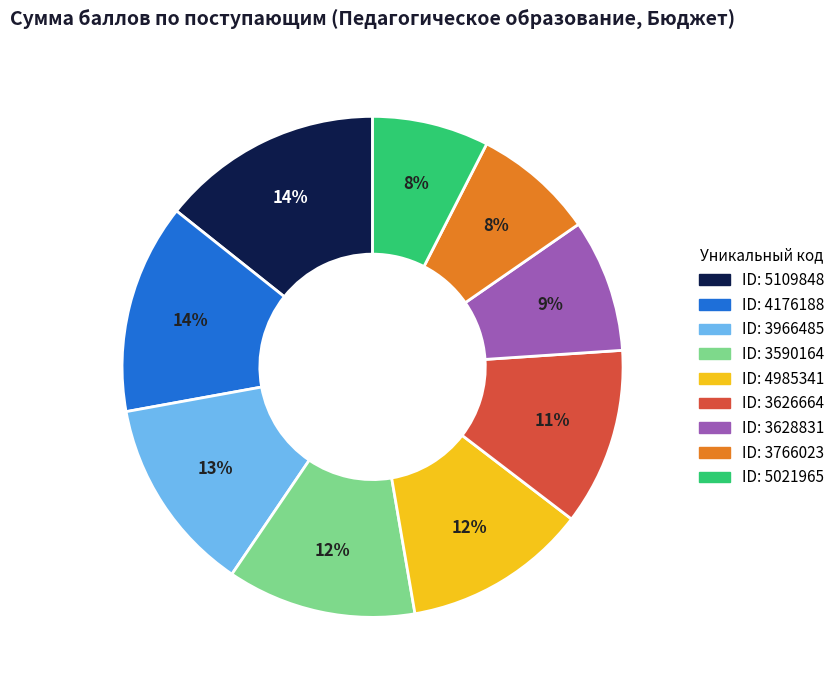

Is there a majority slice in this chart?

No